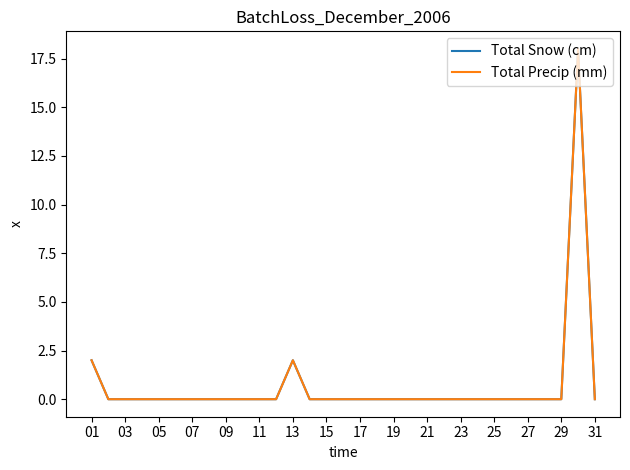

Does the chart display data point markers on the line(s)?

No